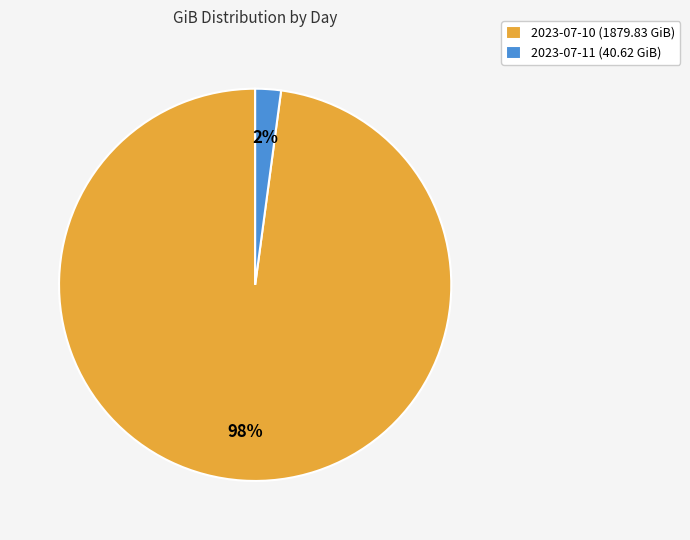

Combined, do 2023-07-11 and 2023-07-10 account for over 50%?

Yes